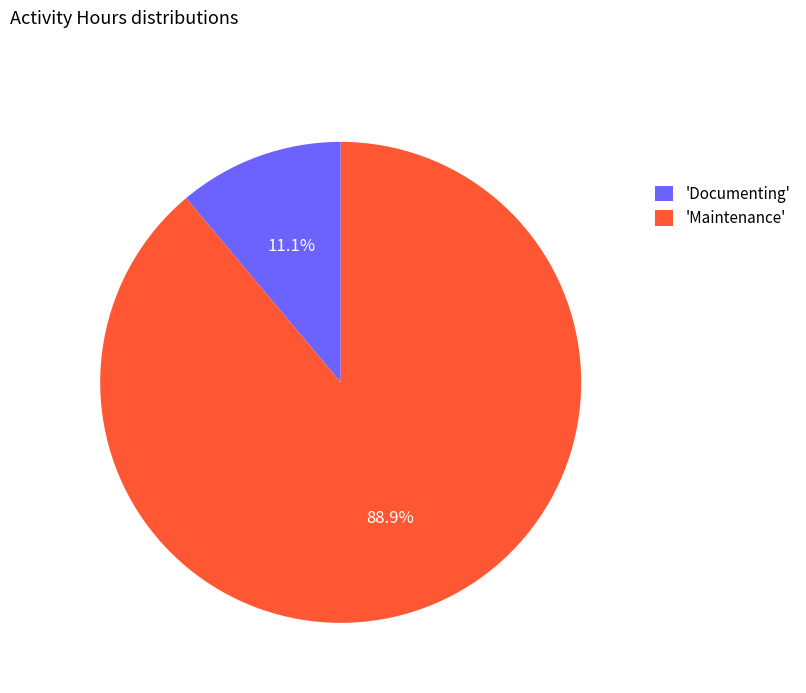

How many segments does this pie chart have?

2